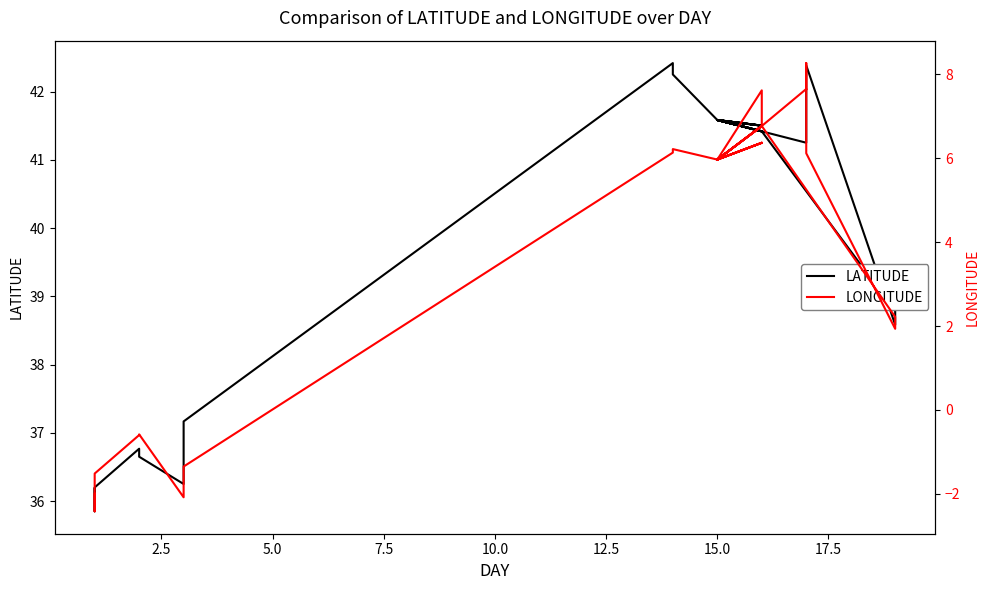

True or false: LATITUDE and LONGITUDE intersect in this chart.

False